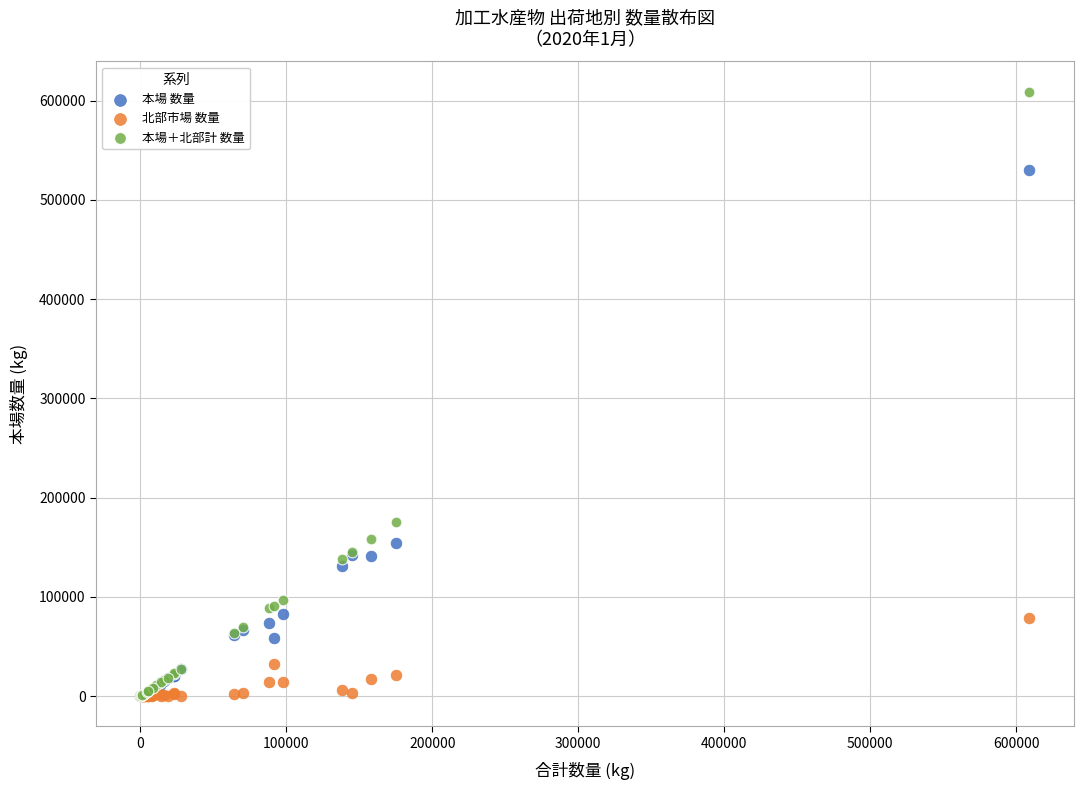

Across all series, what Y value is closest to 304542?

175250